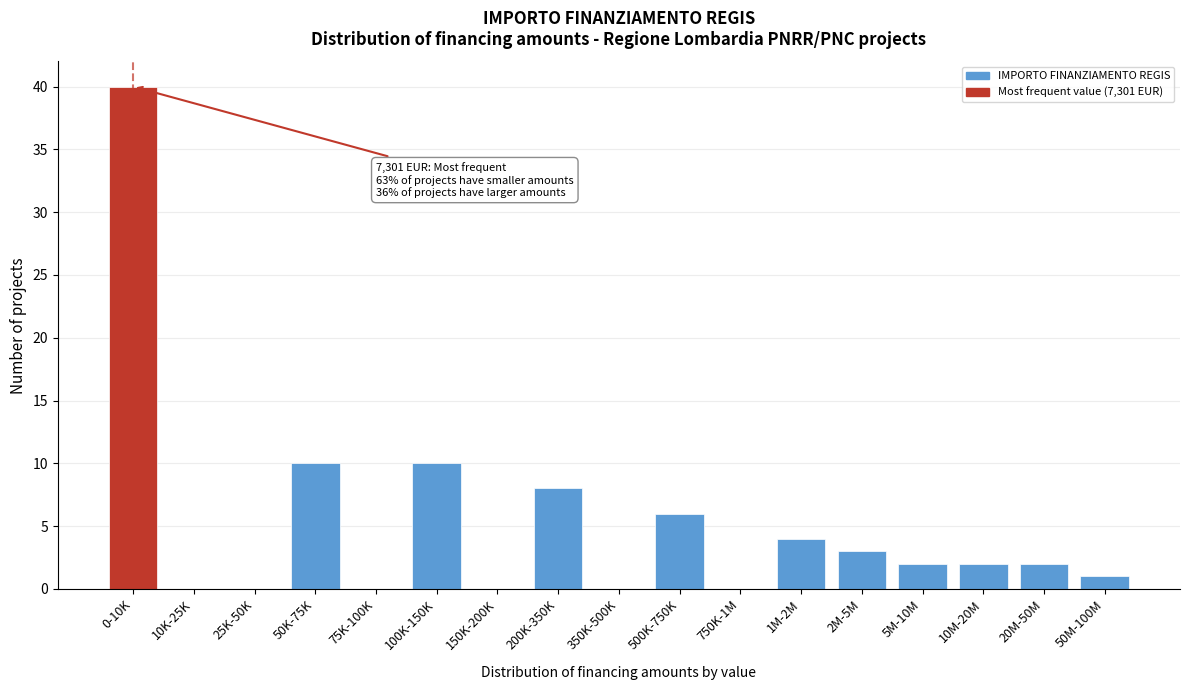

Reading left to right, list all the values displayed in this chart.

0-10K=40	10K-25K=0	25K-50K=0	50K-75K=10	75K-100K=0	100K-150K=10	150K-200K=0	200K-350K=8	350K-500K=0	500K-750K=6	750K-1M=0	1M-2M=4	2M-5M=3	5M-10M=2	10M-20M=2	20M-50M=2	50M-100M=1